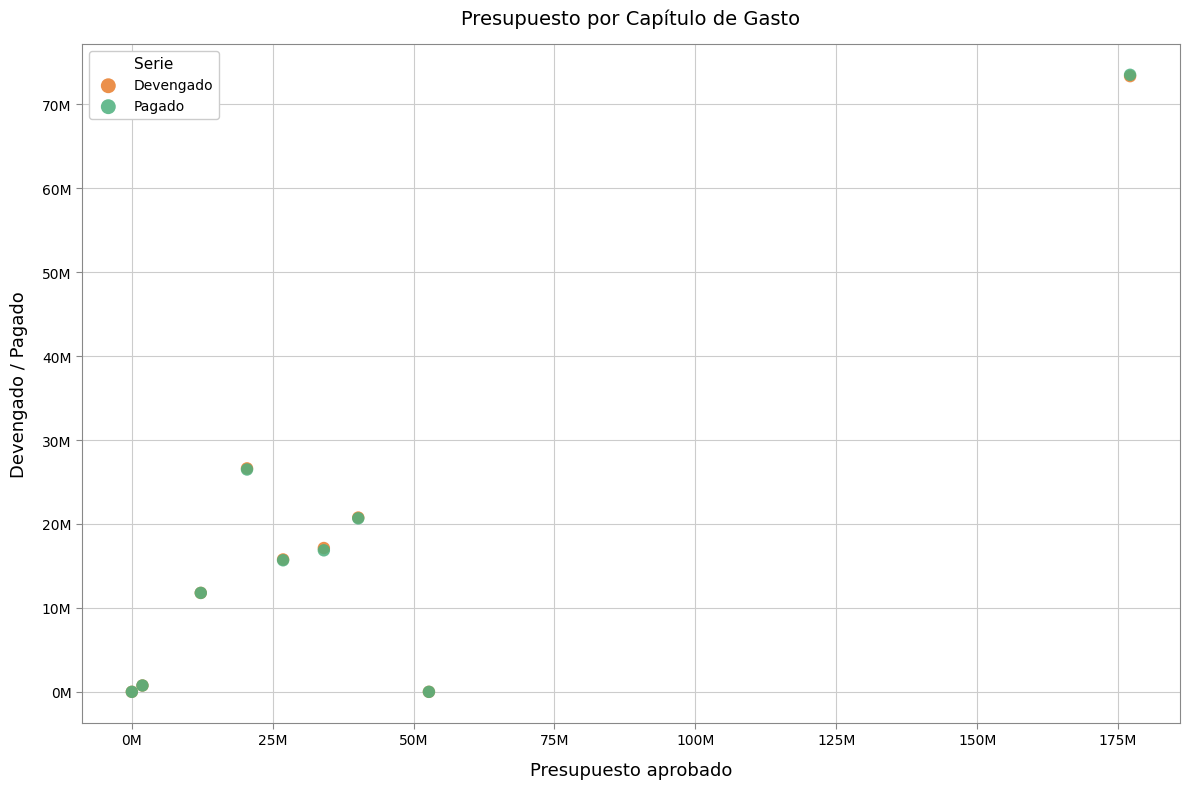

Which series has the largest Y range (max minus min)?

Pagado